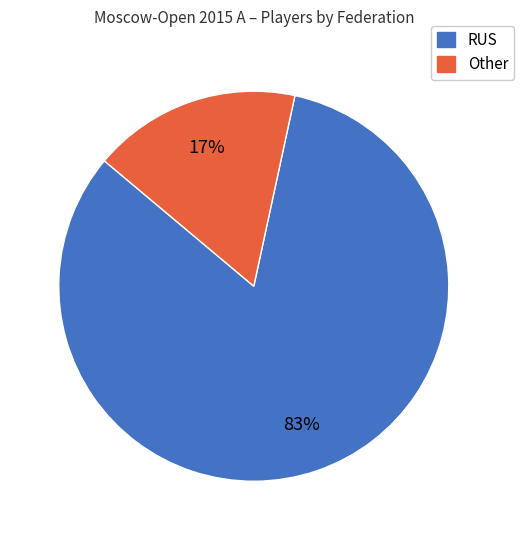

How many segments does this pie chart have?

2